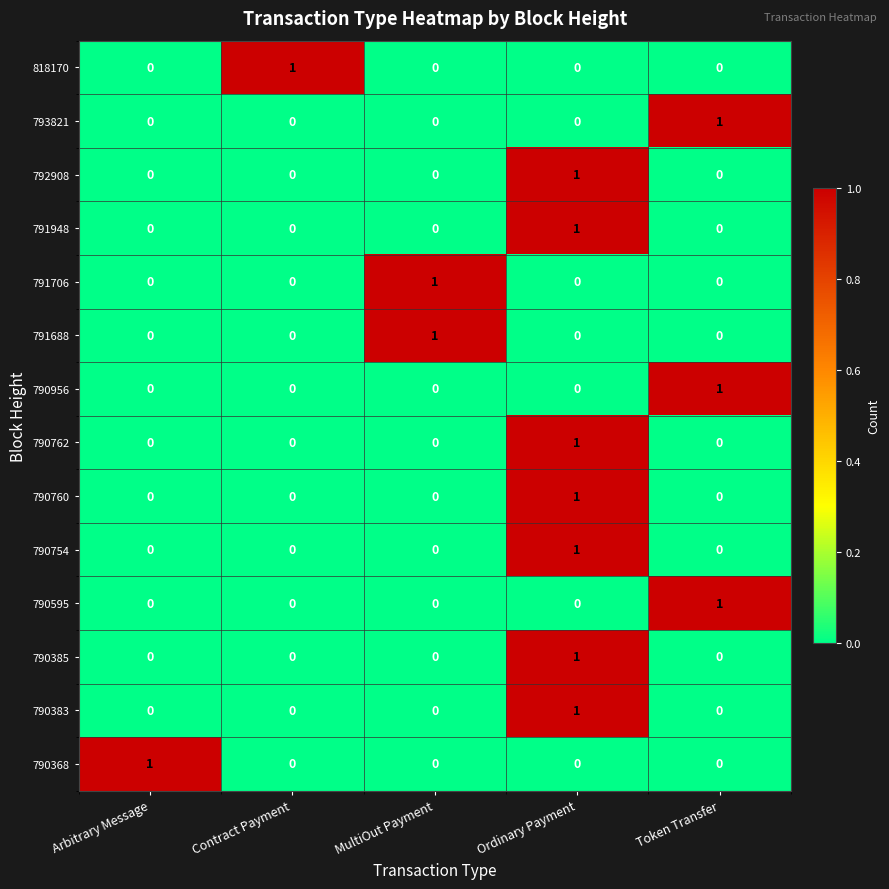

How many series are shown in this chart?

14